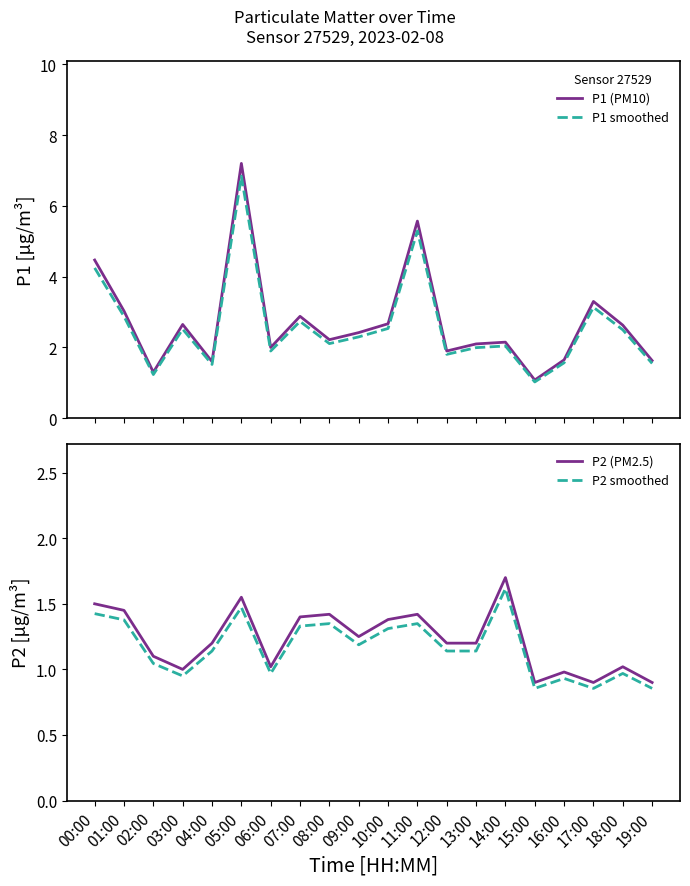

Which series has the largest total across all categories?

P1 (PM10)